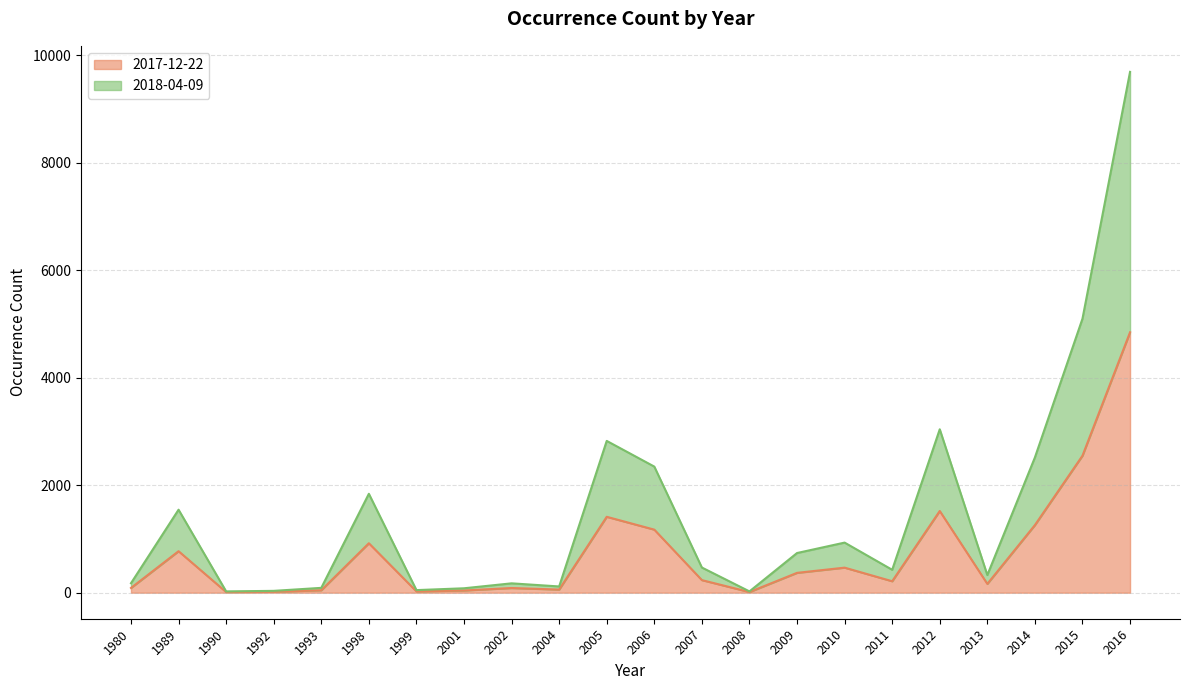

Read the 2018-04-09 value at 2012.

3040